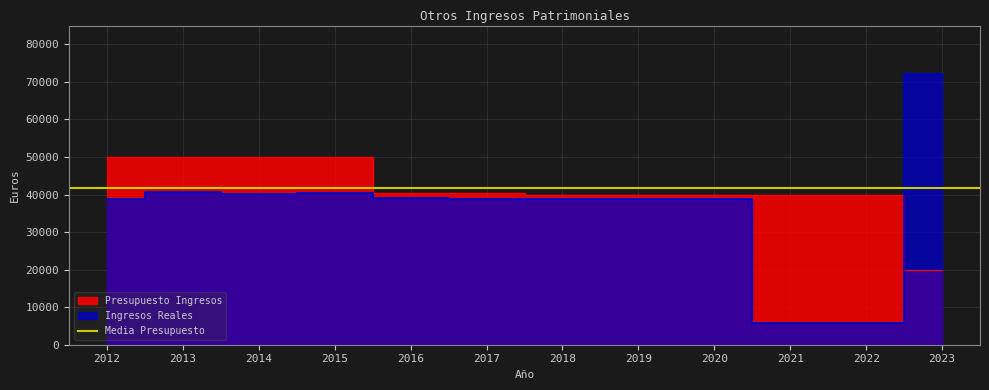

What is the sum of all Ingresos Reales values?

438546.5